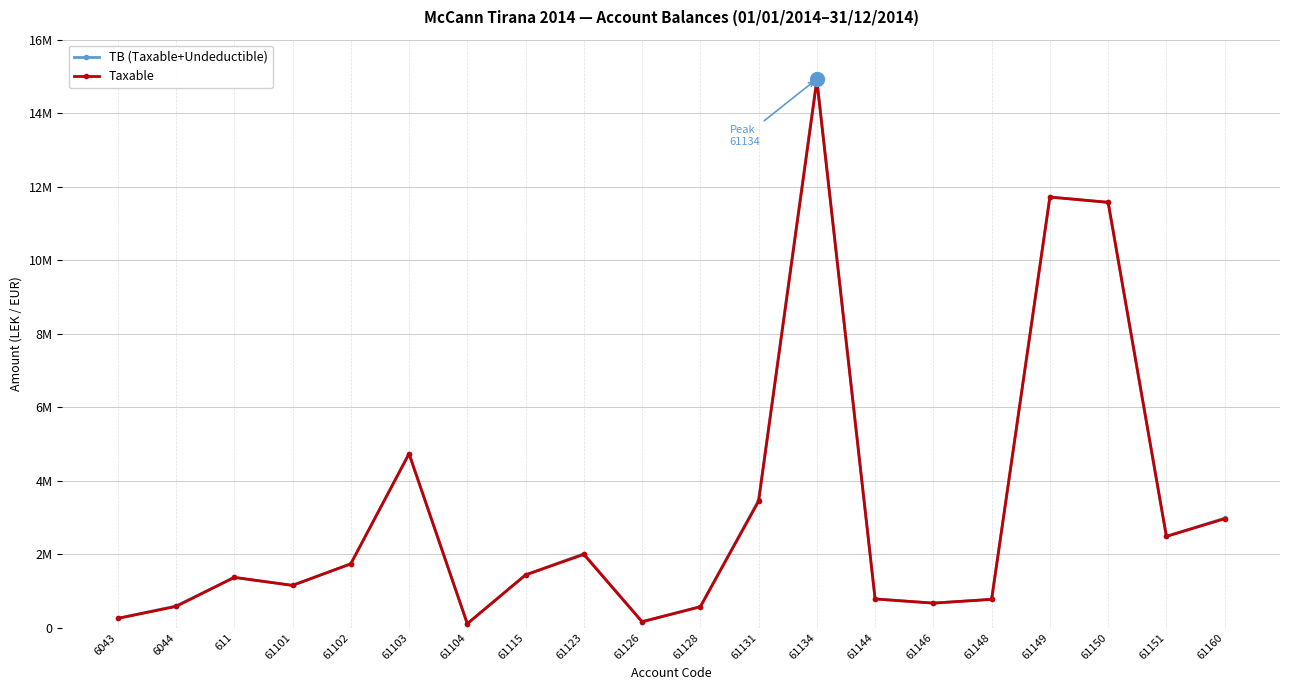

Which series changed the most between 61131 and 61134?

TB (Taxable+Undeductible)